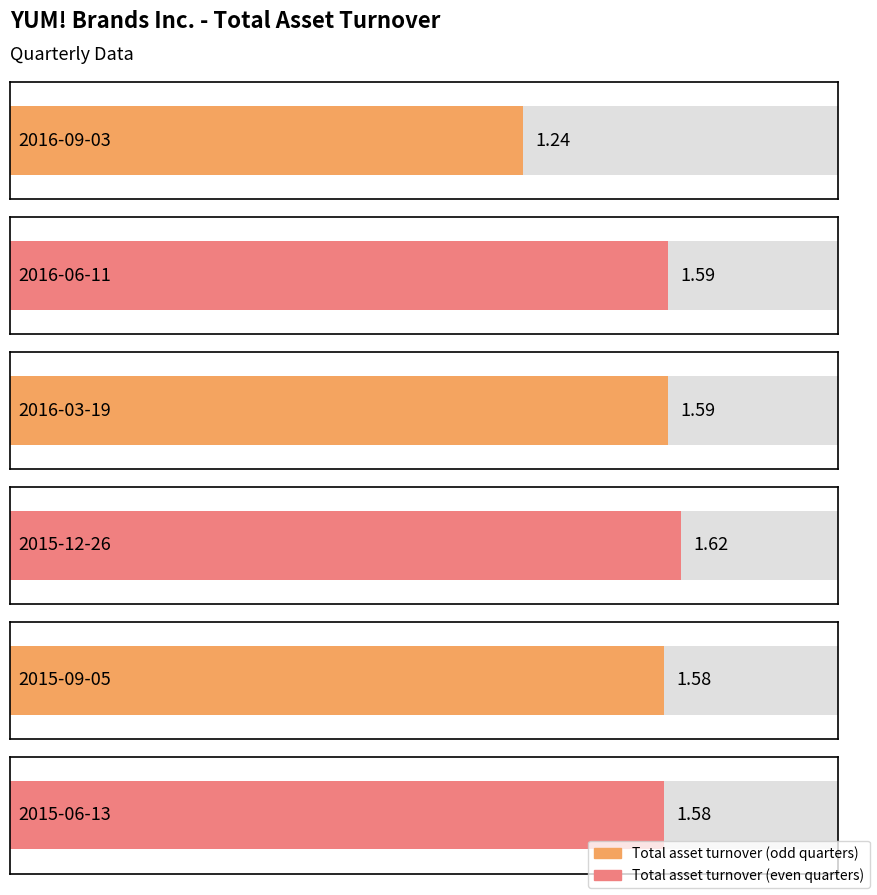

What is the value of the 2nd bar from the left?

1.6